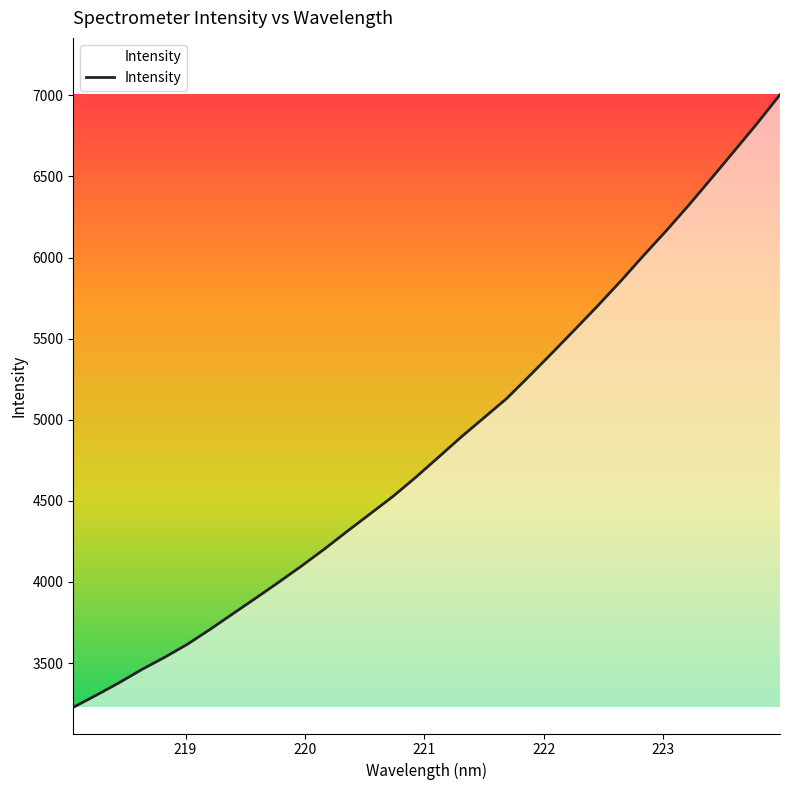

What is the difference between the maximum and minimum values?

3776.9